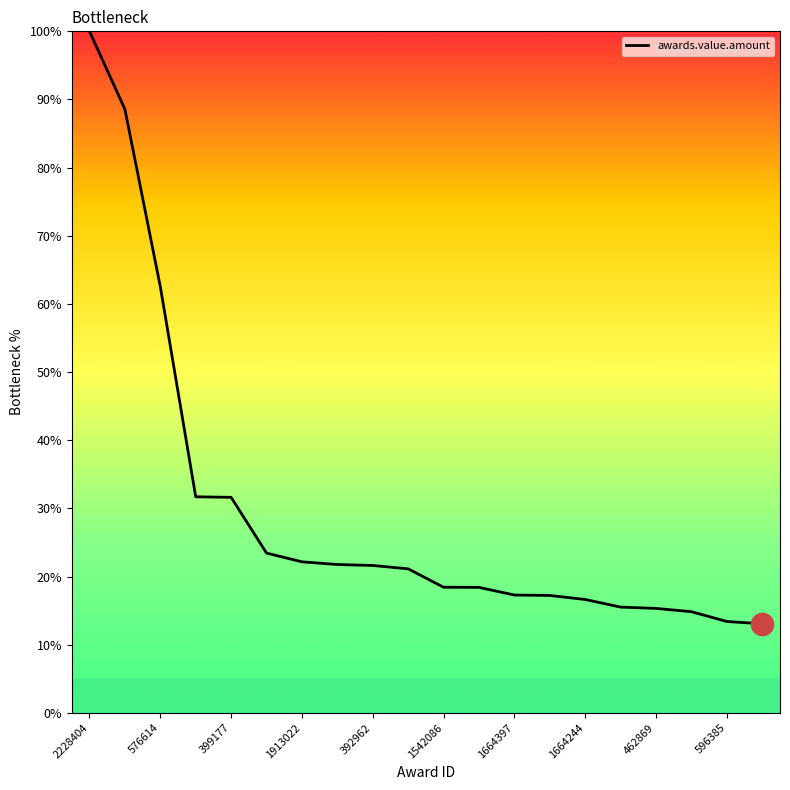

What is the greatest value displayed?

100.0